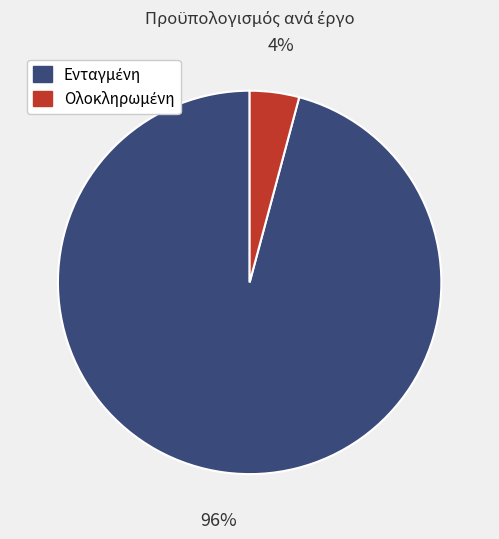

Is there any slice that represents more than half of the pie?

Yes